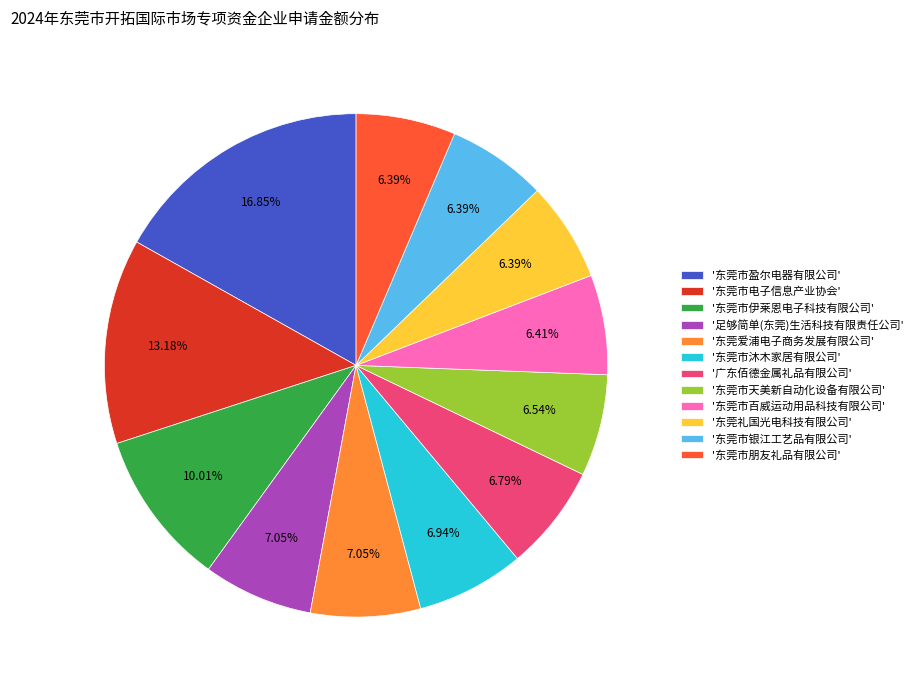

Combined, do '东莞市朋友礼品有限公司' and '东莞市电子信息产业协会' account for over 50%?

No